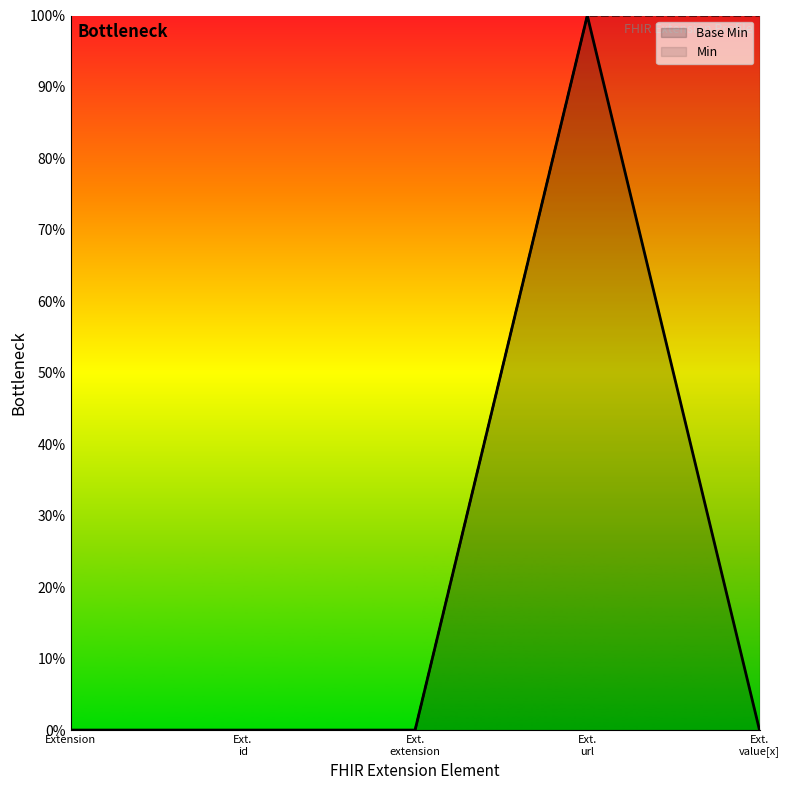

True or false: Min has more than 0 interior local peaks.

False